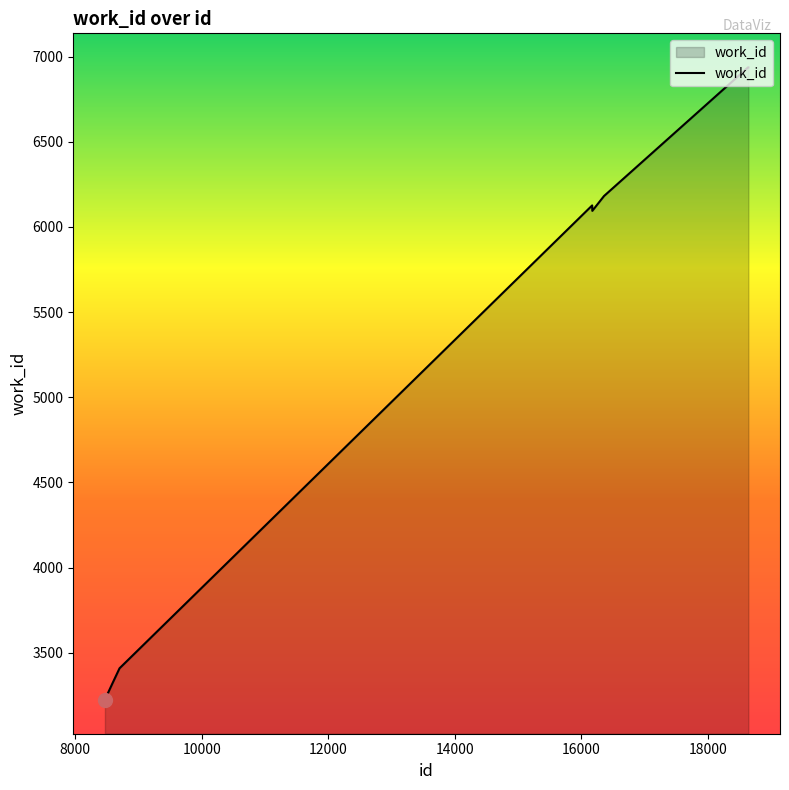

What is the smallest value displayed?

3225